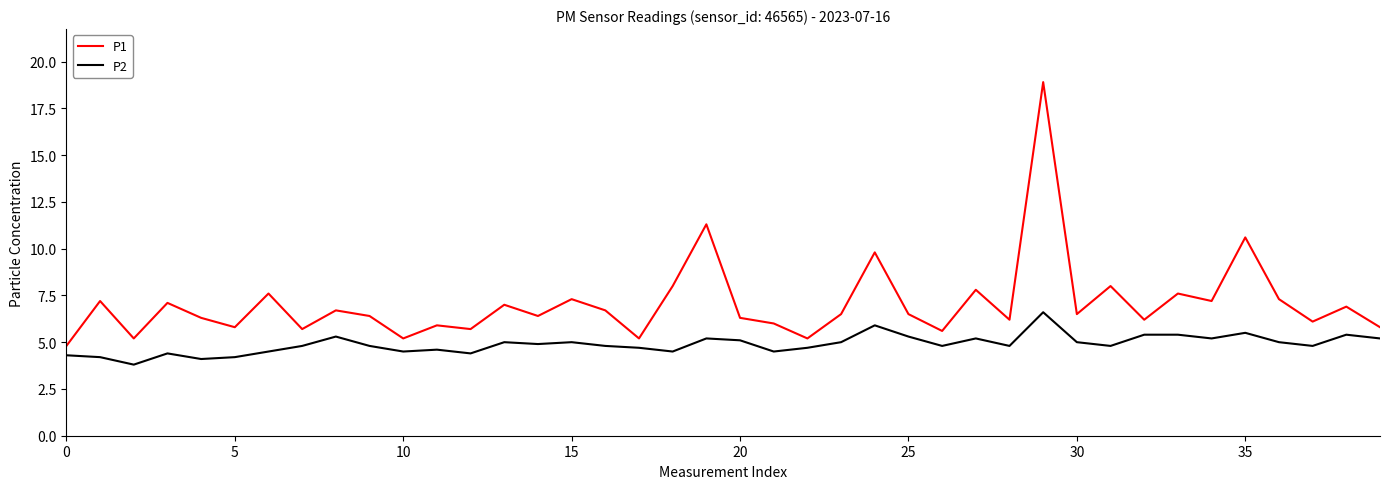

What is the difference between the second highest and minimum values in the P2 series?

2.1